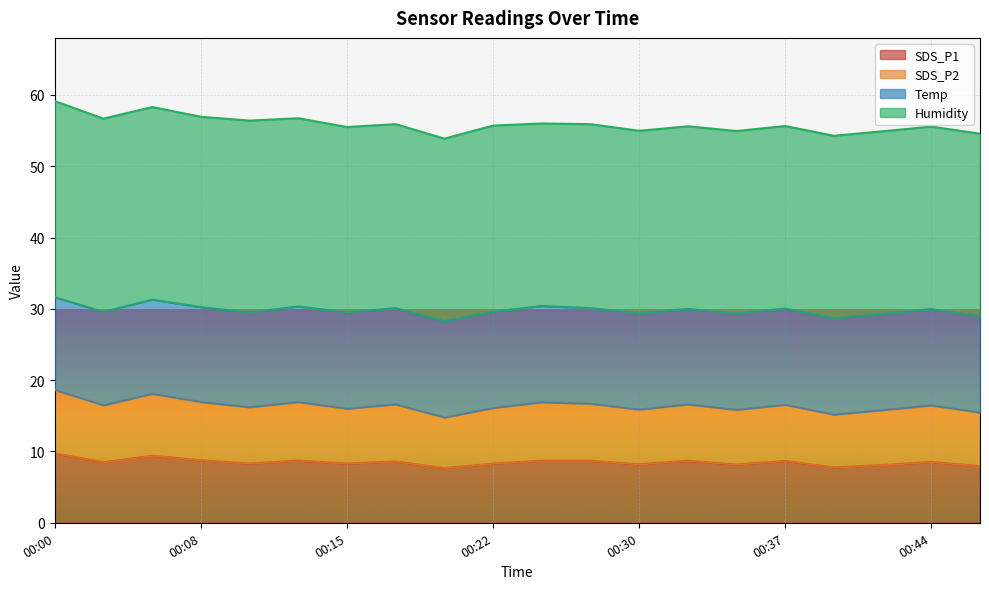

At which category is the sum across all series the highest?

00:00